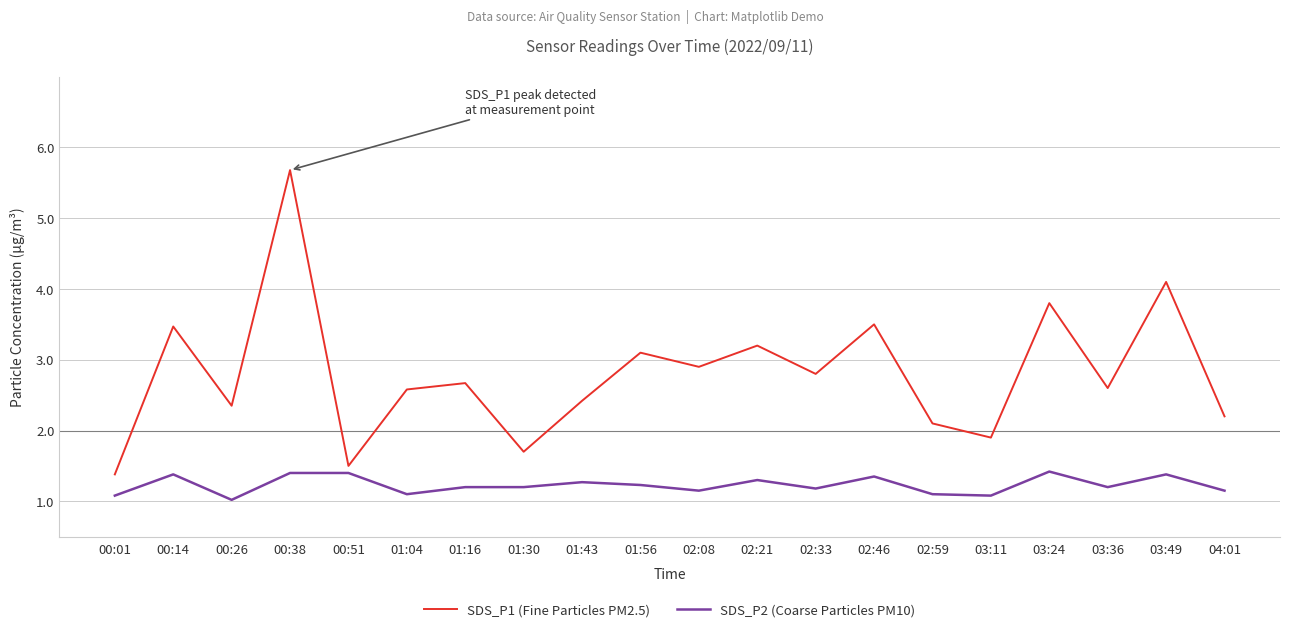

How many values in the SDS_P1 (Fine Particles PM2.5) series exceed 2?

16